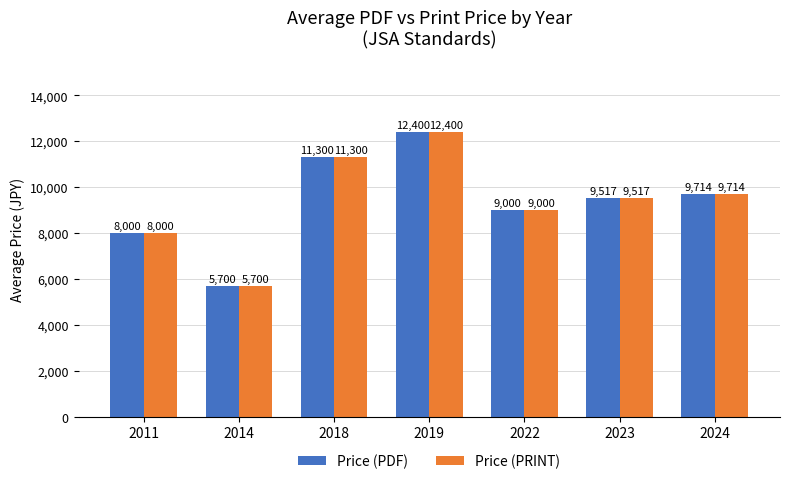

Reading left to right, list all the values displayed in this chart.

Price (PDF): 8000	5700	11300	12400	9000	9517	9714
Price (PRINT): 8000	5700	11300	12400	9000	9517	9714